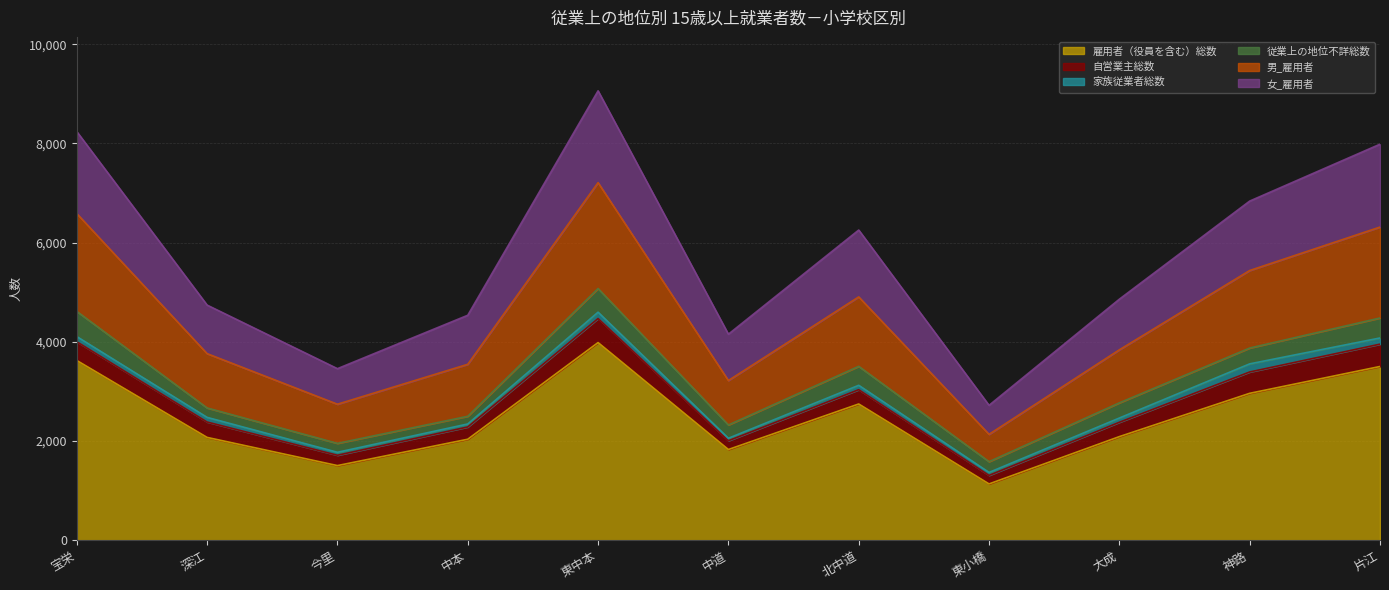

What is the maximum value for 雇用者（役員を含む）総数?

3986